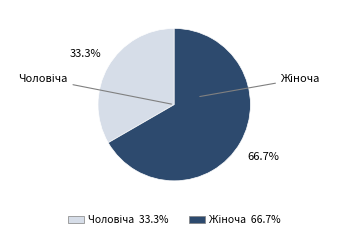

Is there any slice that represents more than half of the pie?

Yes